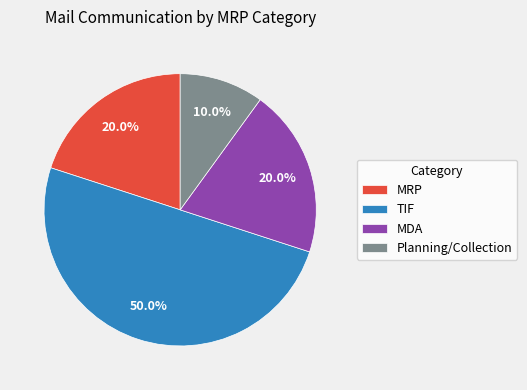

How many slices are in this pie chart?

4